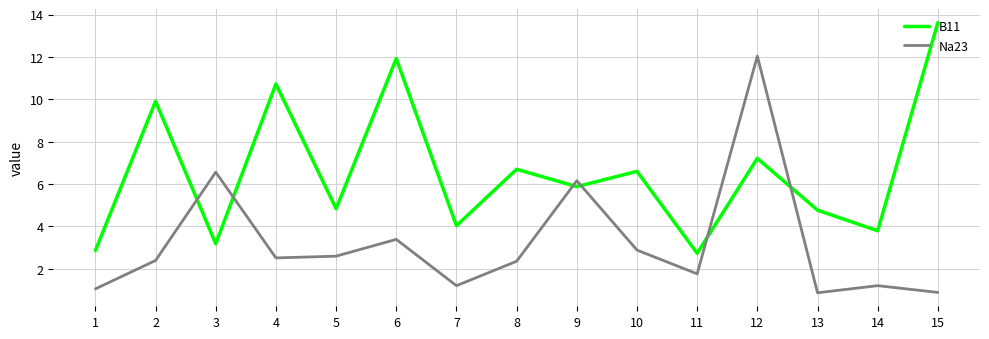

Is this an area chart (filled region under the line)?

No